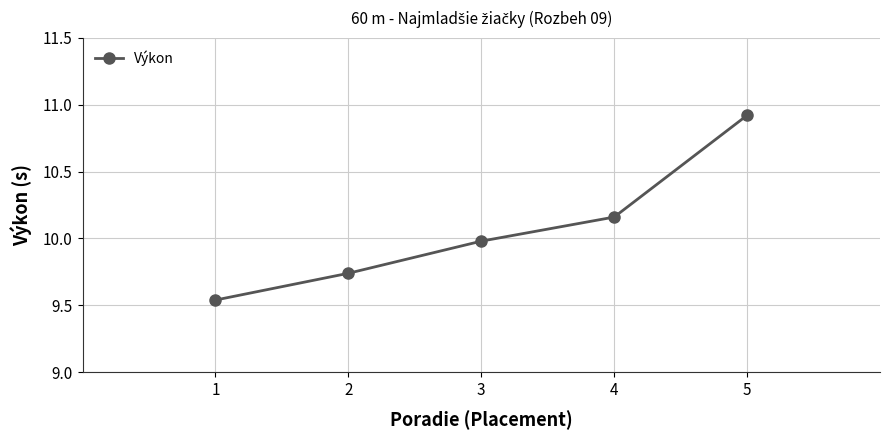

Is it true that the value at 3 is 10.0?

True